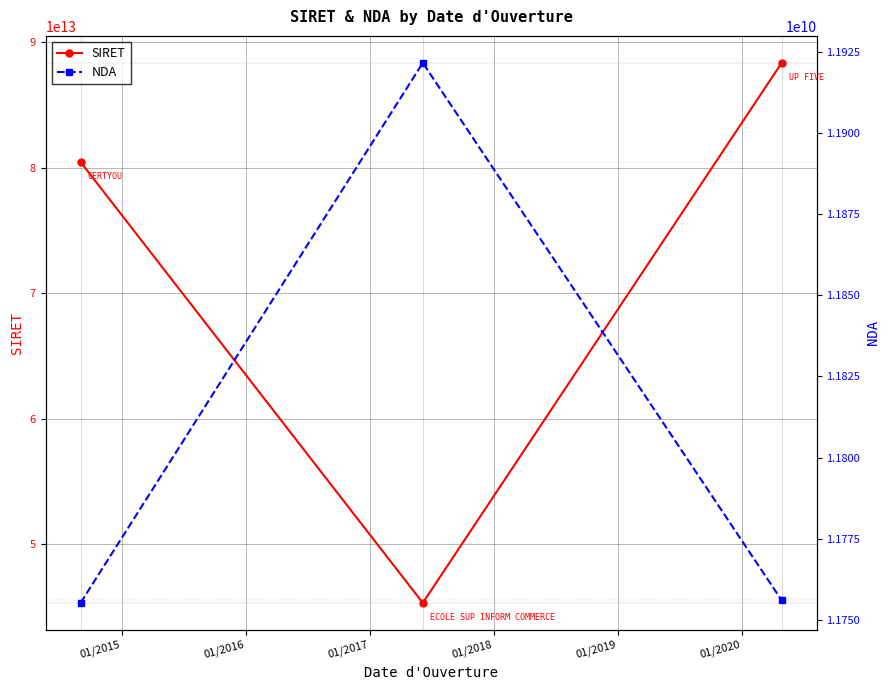

How many distinct data groups are displayed?

2